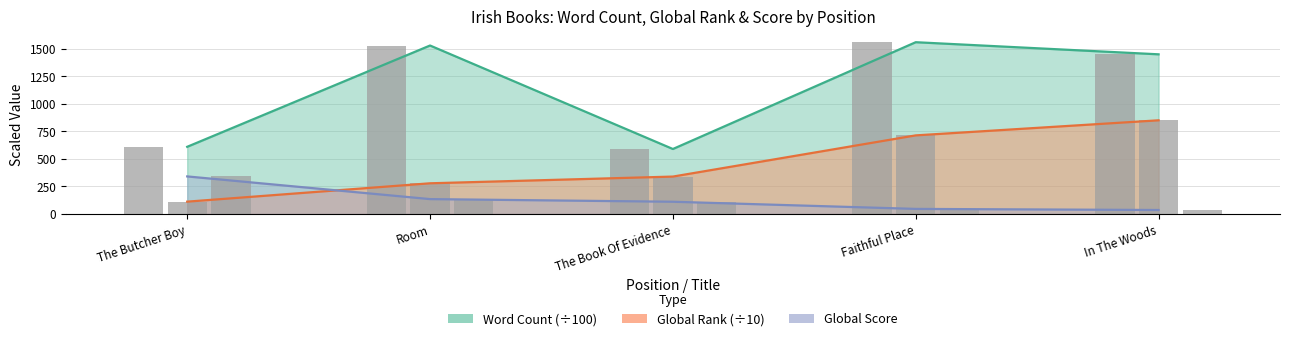

Reading left to right, transcribe all the data shown in this chart.

Word Count: 610.0	1530.0	590.0	1560.0	1450.0
Global Rank: 111.8	278.6	339.6	713.7	850.6
Global Score: 341.0	135.0	111.0	46.0	36.0